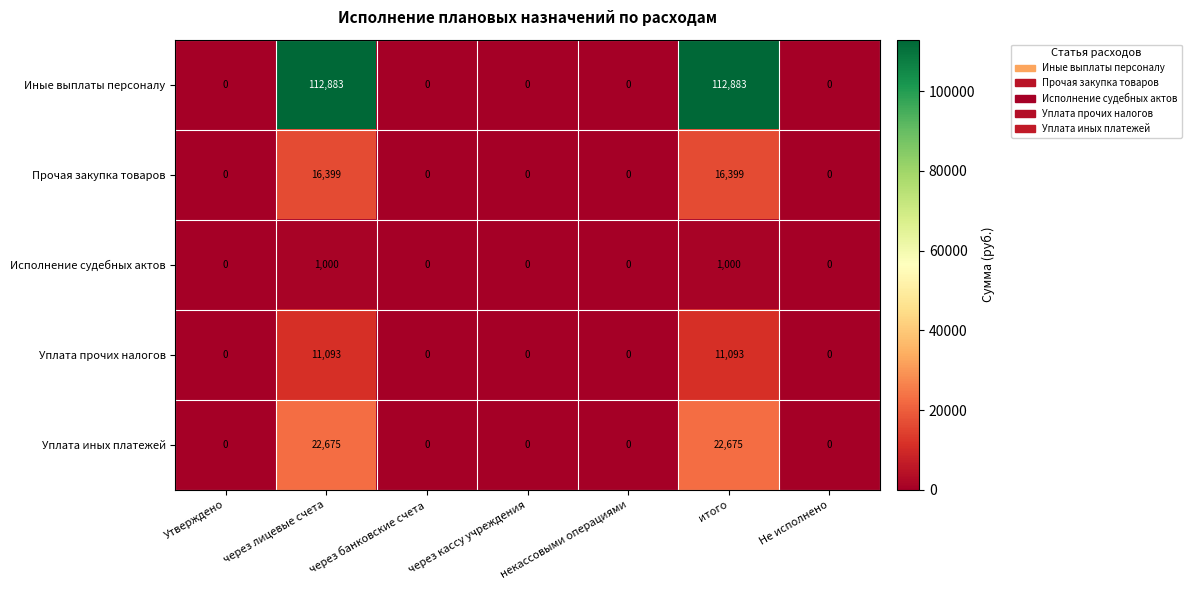

The value of Иные выплаты персоналу at через кассу учреждения is -45325. True or false?

False